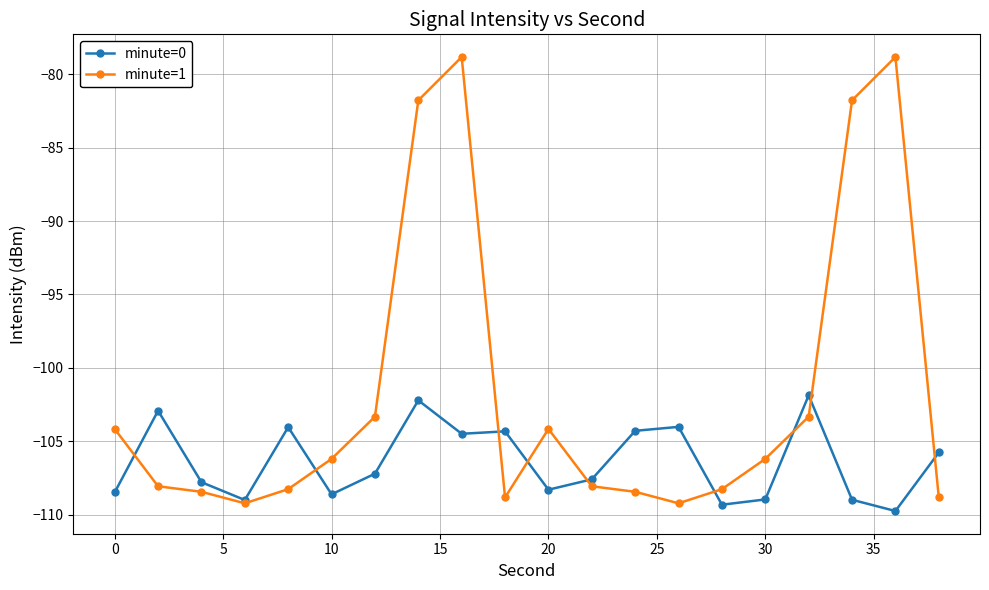

What is the value of the minute=1 point at the 1st from the left?

-104.2